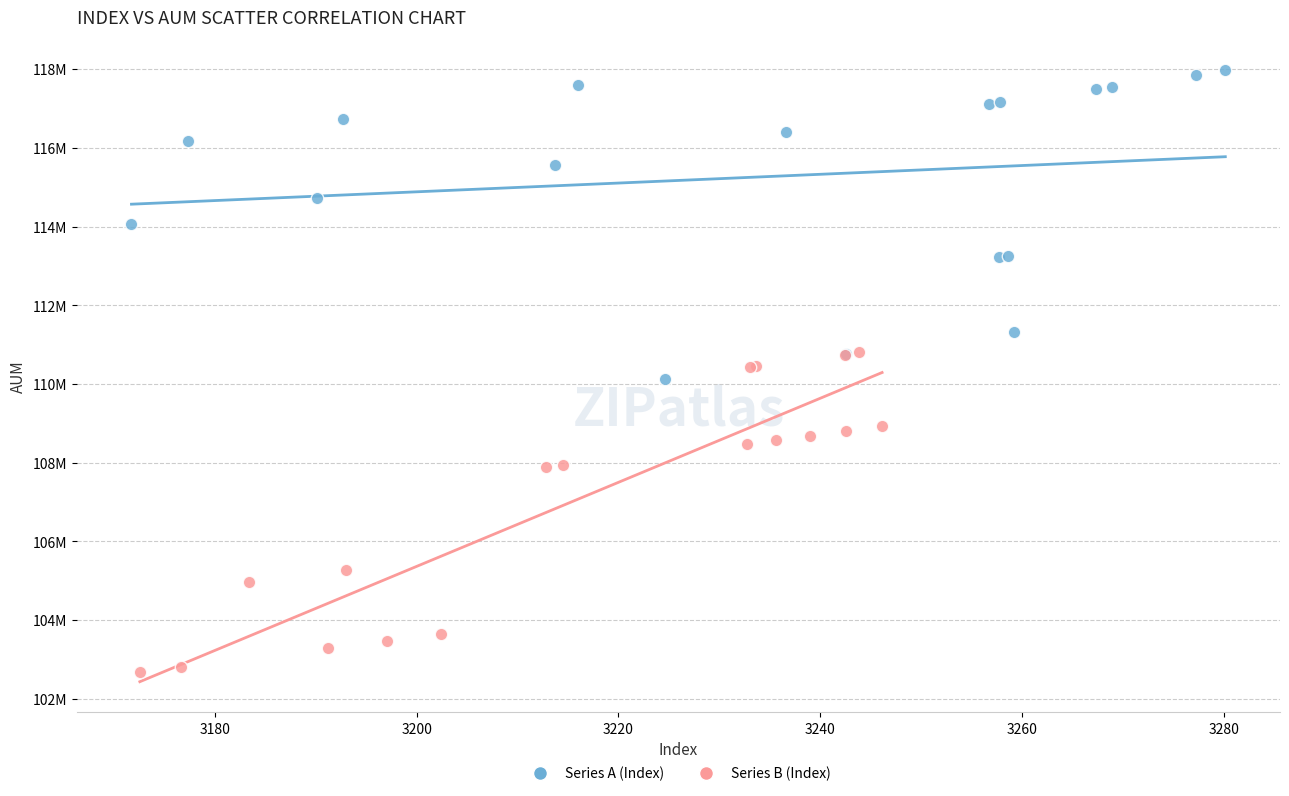

What are all the series names shown in the legend?

Series A (Index), Series B (Index)